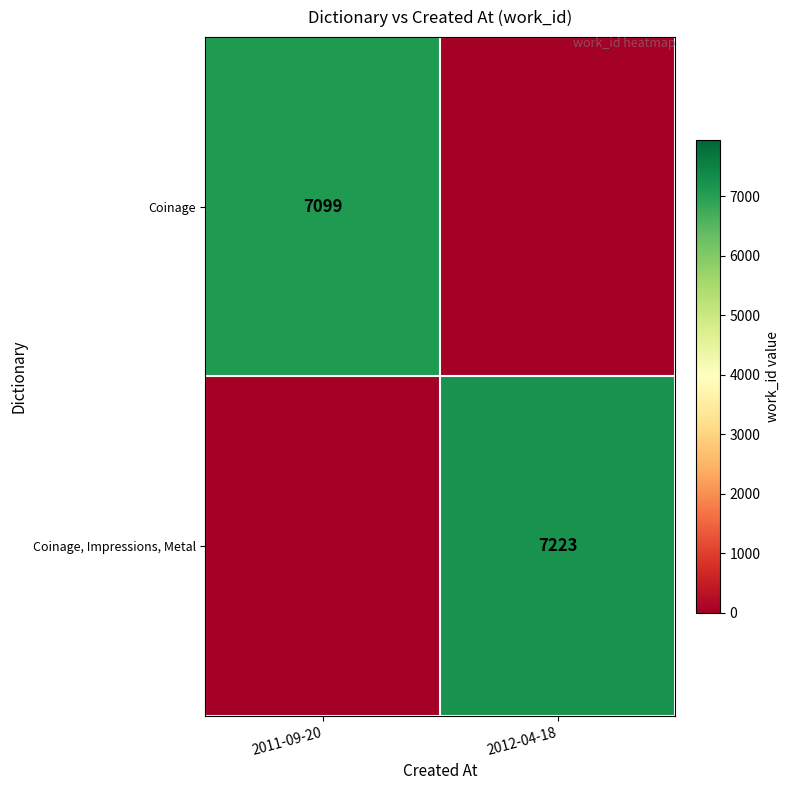

The value of Coinage at 2011-09-20 is 7099. True or false?

True